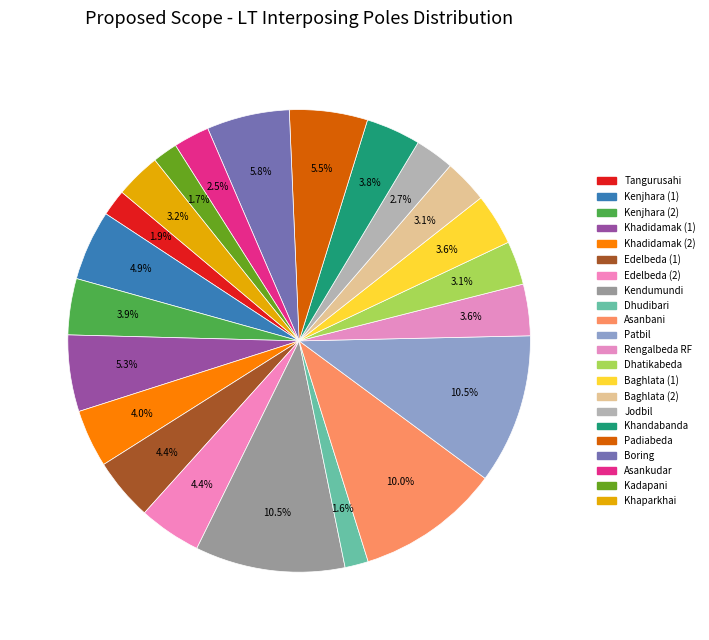

Count the number of slices in the pie.

22